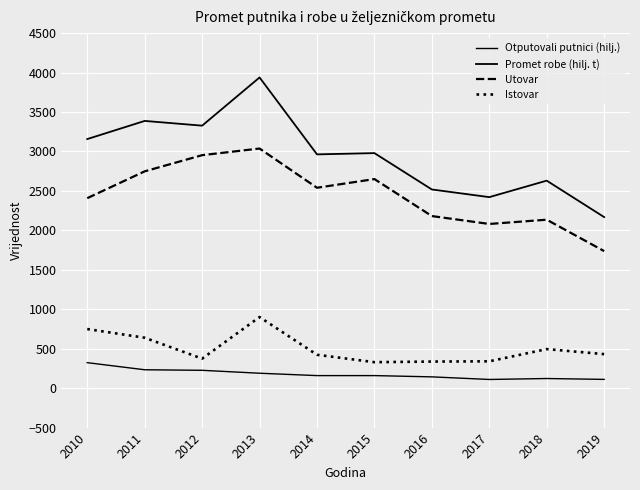

What is the difference between the highest and lowest values at 2011?

3154